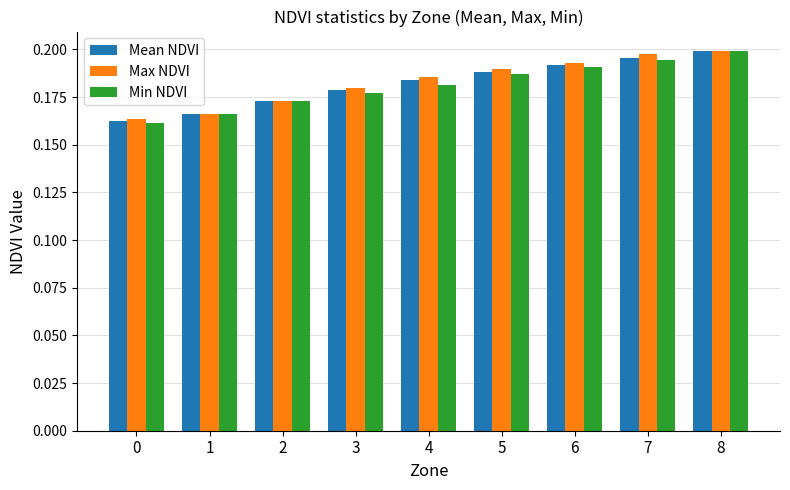

True or false: Mean NDVI has a value of 0.3 at 5.

False